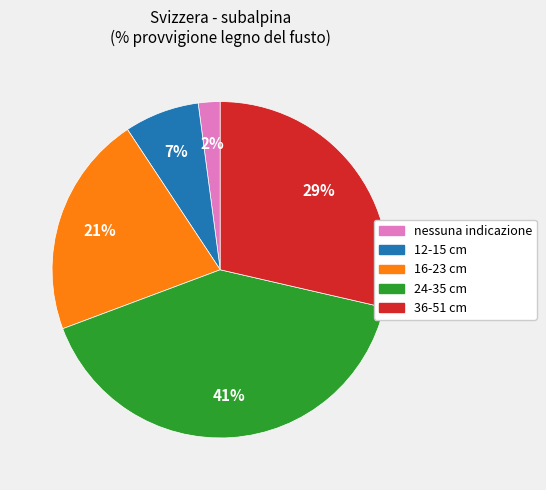

Which category has the smallest portion of the pie?

nessuna indicazione